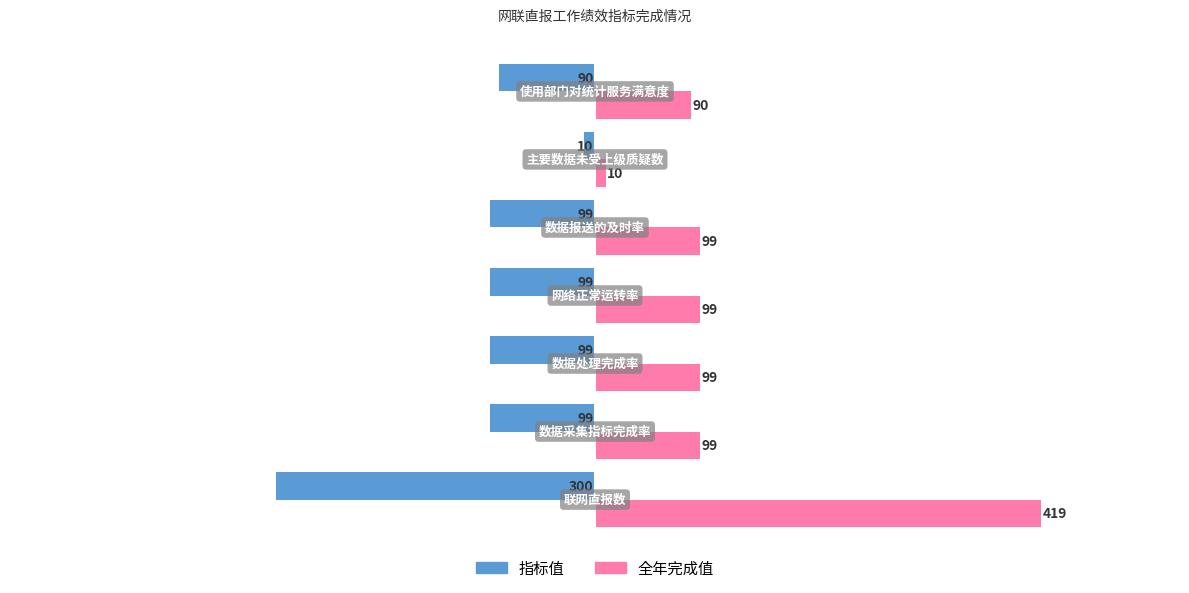

Count the number of data series in this chart.

2